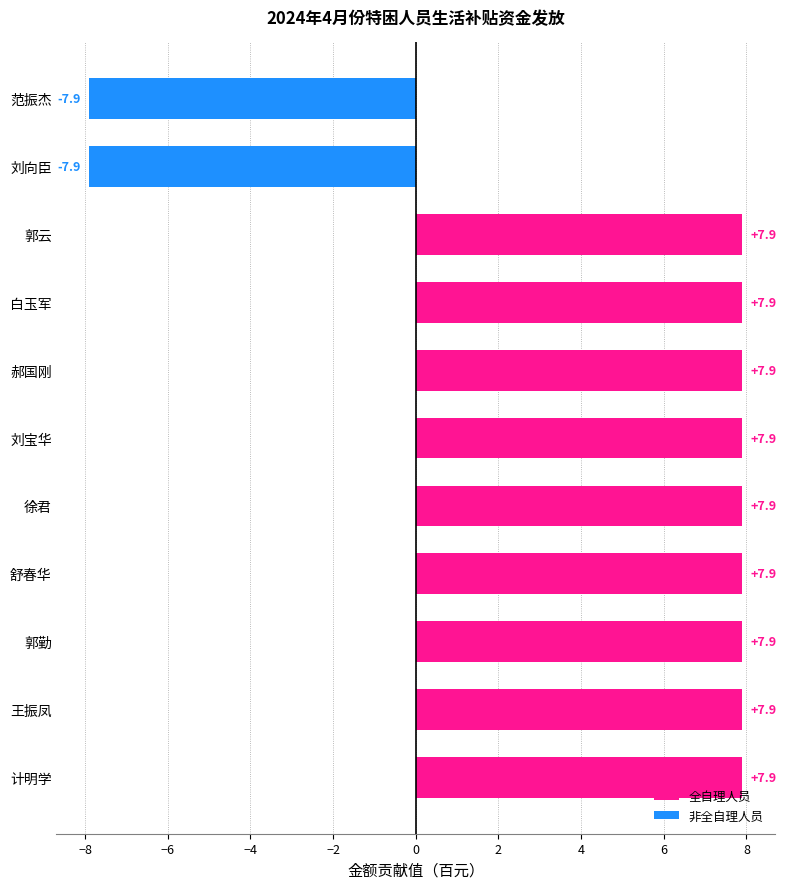

True or false: the data shows 10.3 at 郝国刚.

False